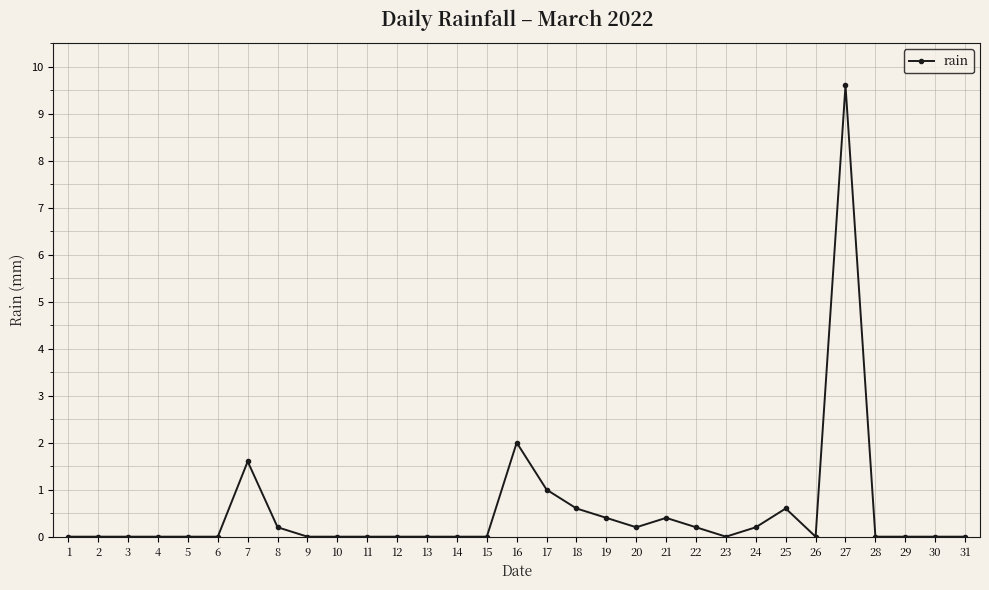

Count the number of data series in this chart.

1